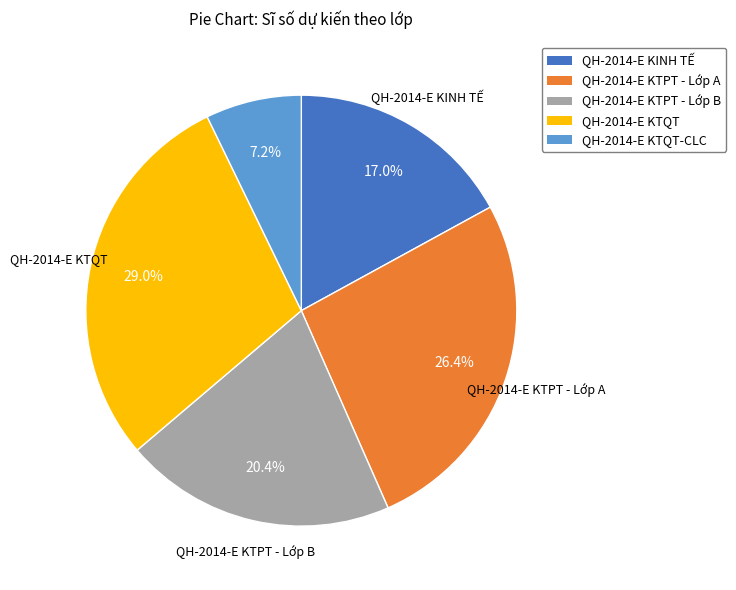

Is there a majority slice in this chart?

No